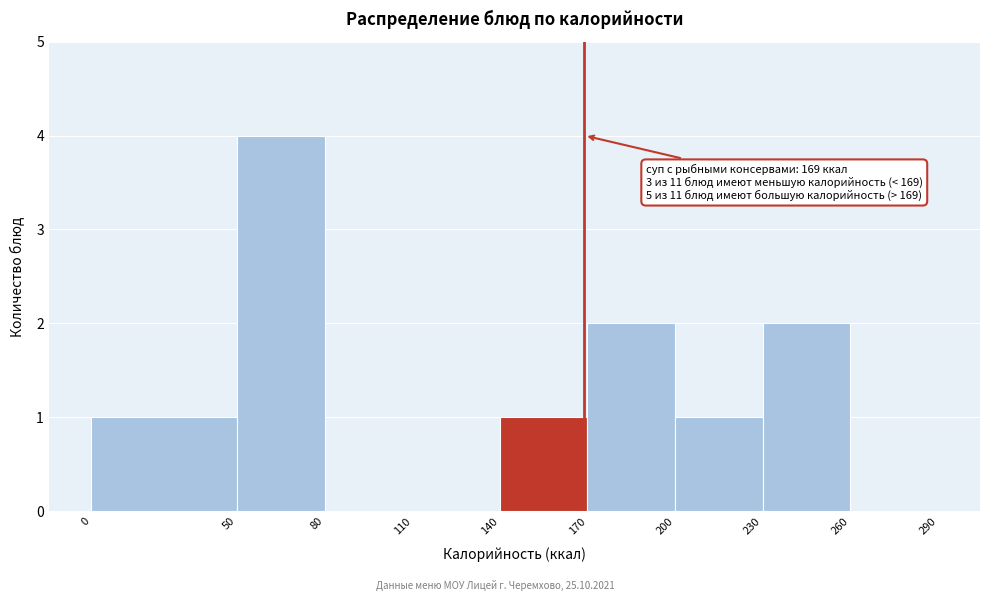

Which range on the x-axis has the tallest bar?

50 to 80